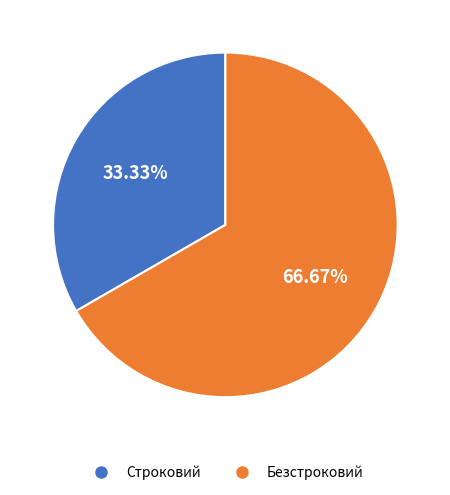

What is the majority slice?

Безстроковий